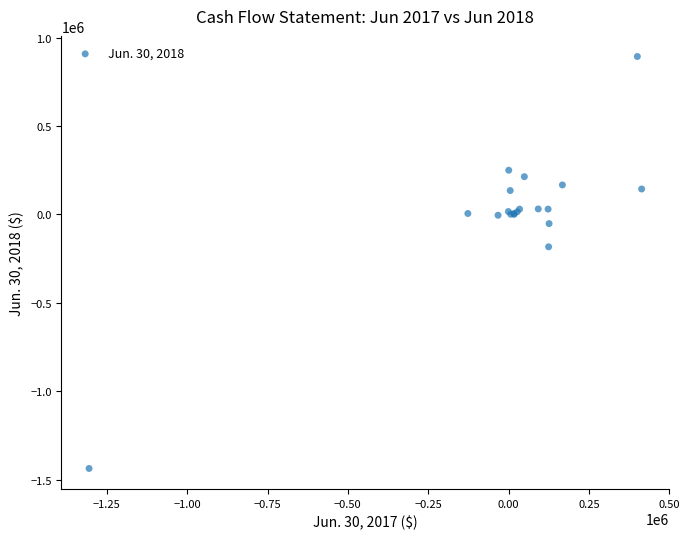

What Y value in the scatter plot is closest to -272101?

-183498